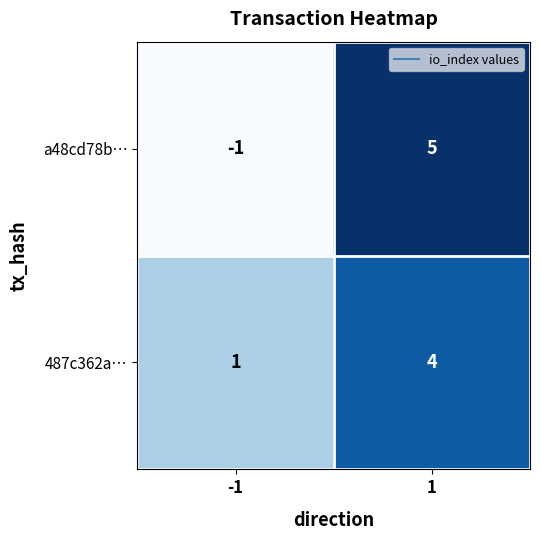

Reading right to left, what are all the values shown in this chart?

a48cd78b…: 1=5	-1=-1
487c362a…: 1=4	-1=1